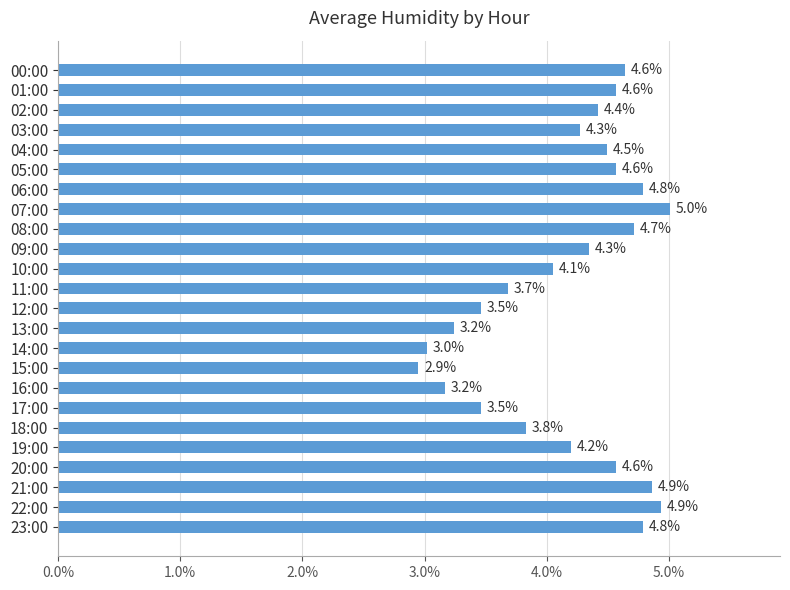

Reading top to bottom, what are all the values shown in this chart?

4.6	4.6	4.4	4.3	4.5	4.6	4.8	5.0	4.7	4.3	4.1	3.7	3.5	3.2	3.0	2.9	3.2	3.5	3.8	4.2	4.6	4.9	4.9	4.8